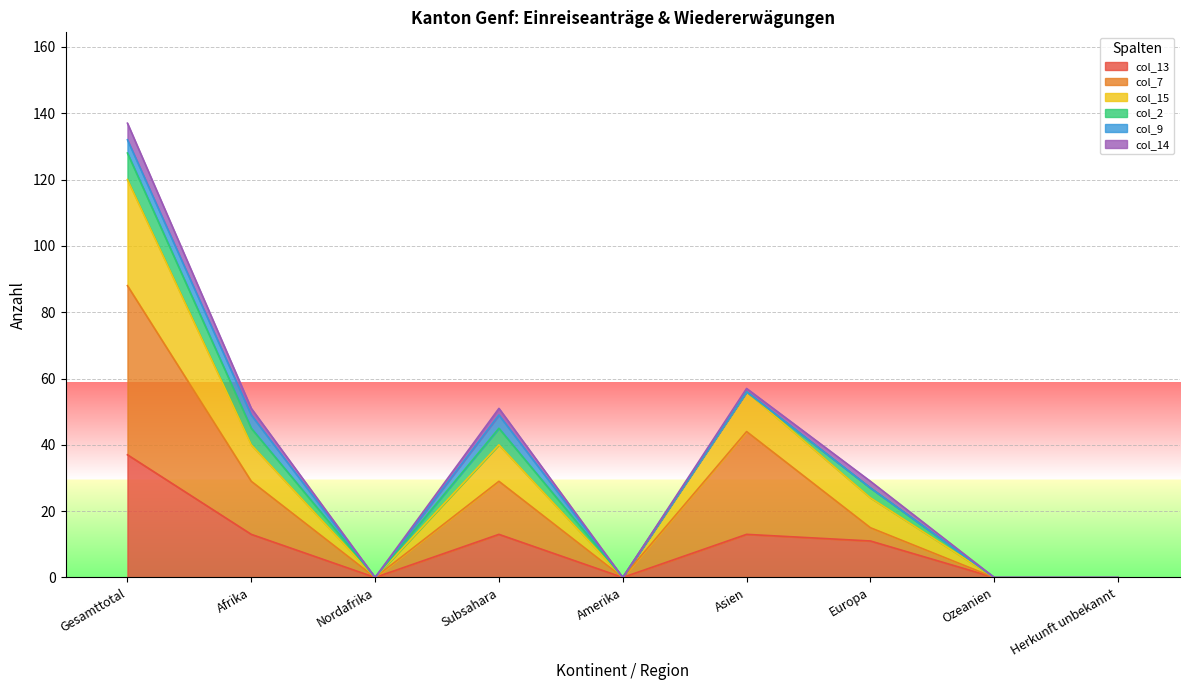

What position from the right is Afrika?

8